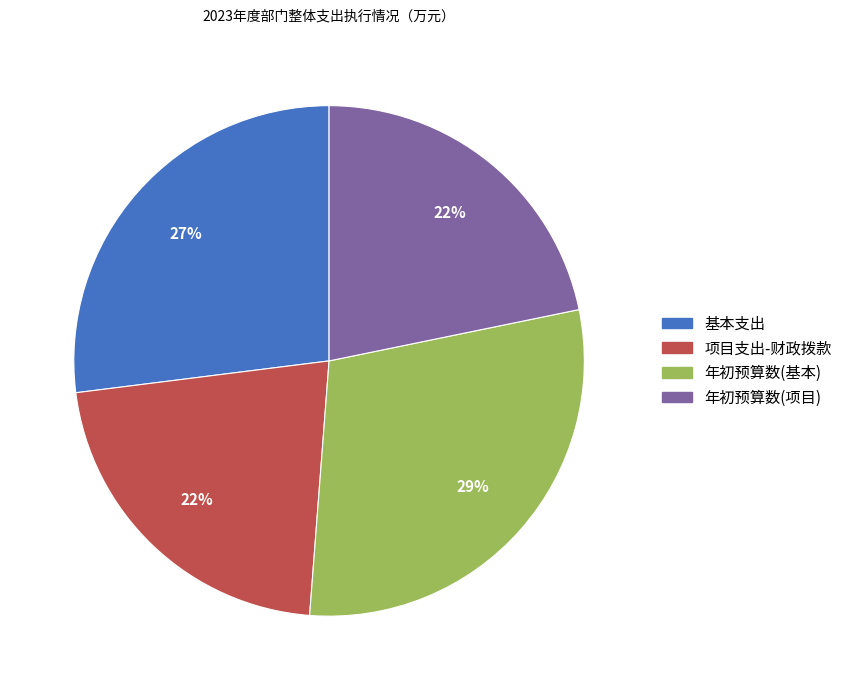

Is there a majority slice in this chart?

No